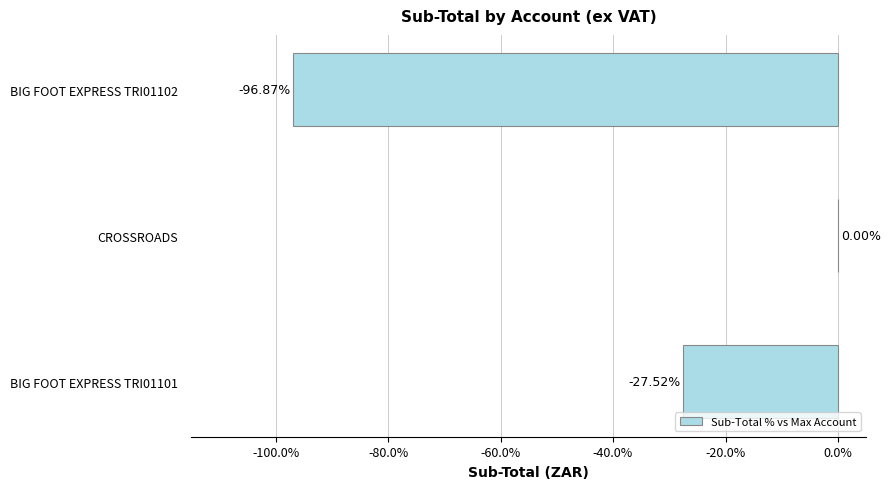

What is the sum of all values?

-124.4